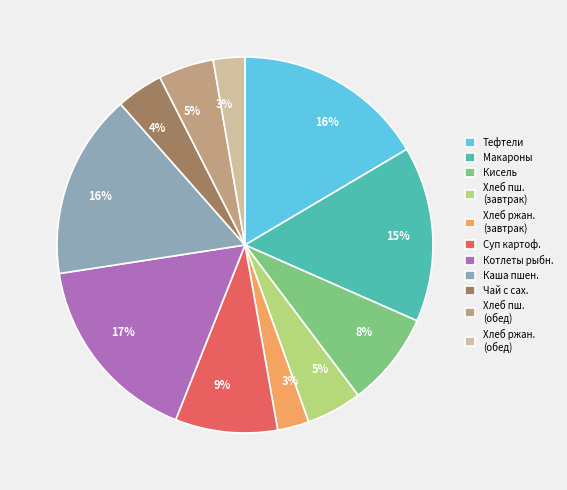

To the nearest percent, what is the average slice percentage?

9%